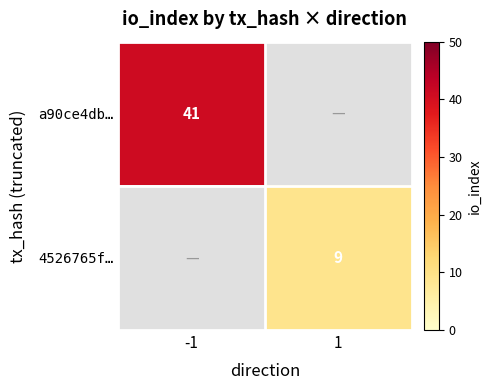

The 4526765f… series shows 3 at 1. True or false?

False